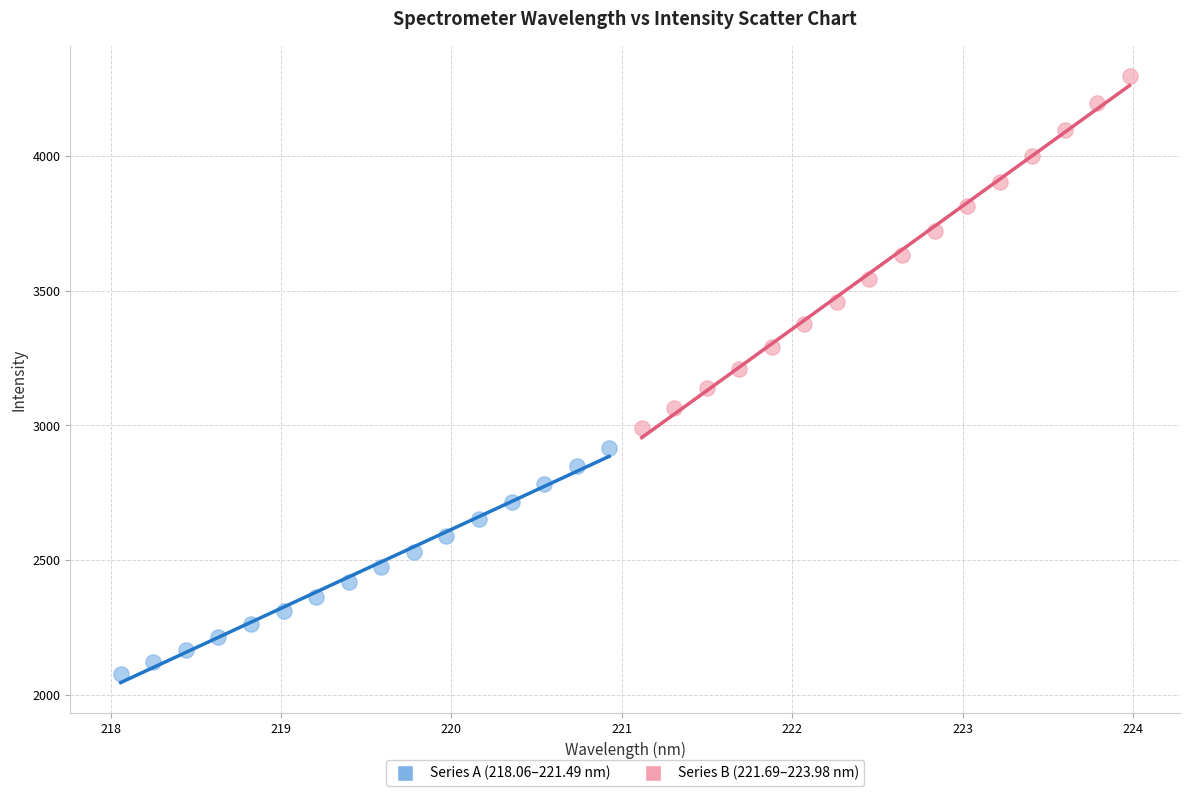

Which series has the largest Y range (max minus min)?

Series B (221.69–223.98 nm)